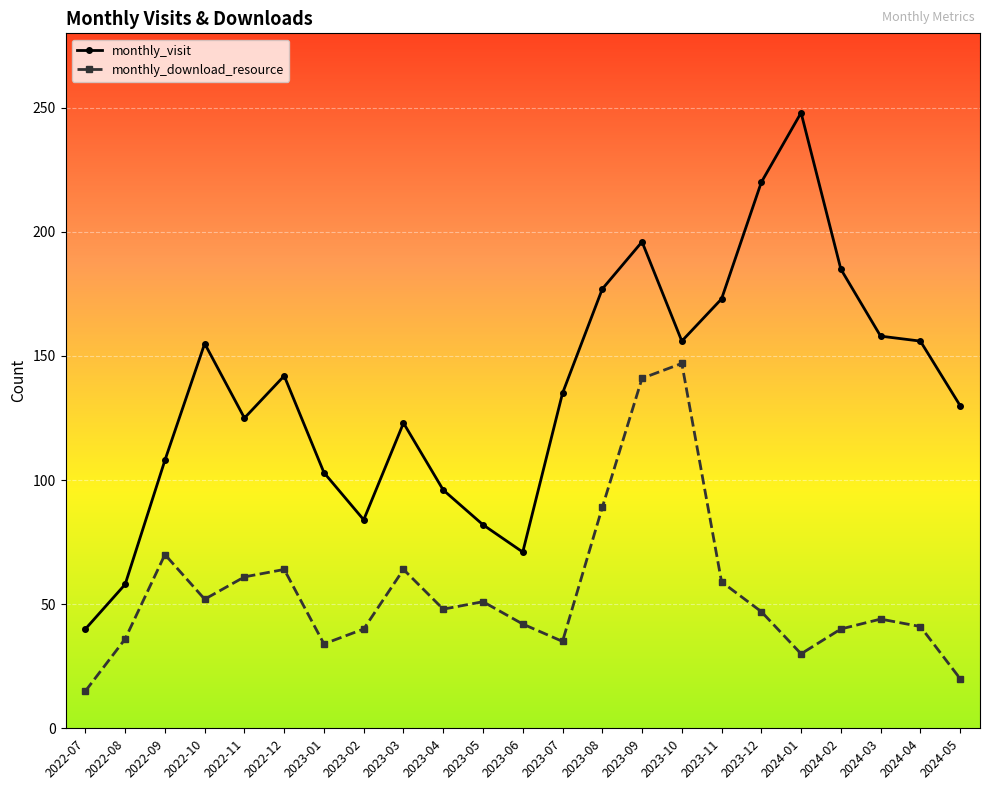

The value of monthly_download_resource at 2024-05 is 9. True or false?

False